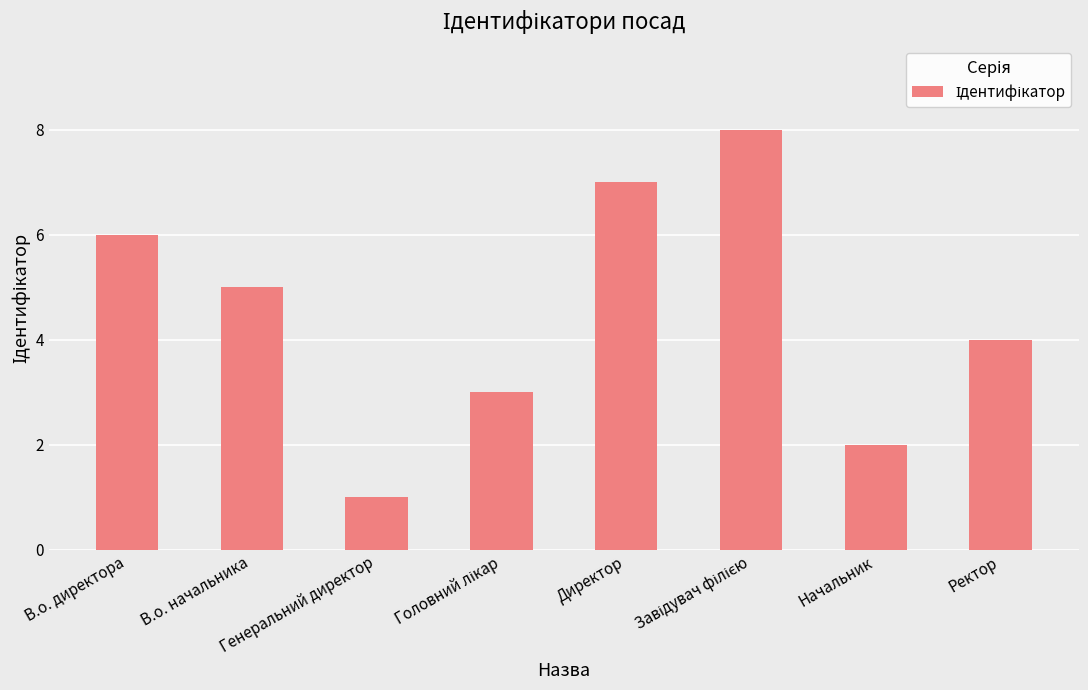

Which has a higher value, Начальник or Директор?

Директор